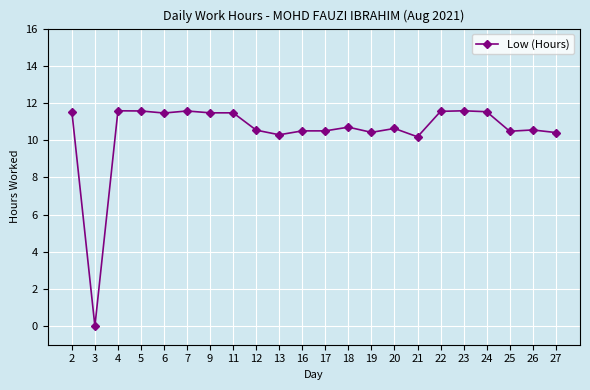

What is the sum of all values?

230.5